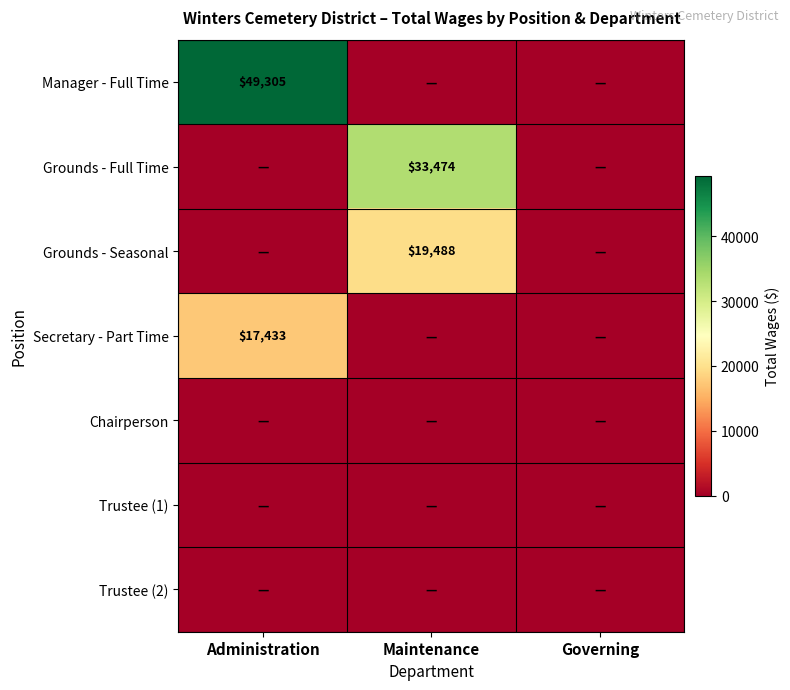

Is it true that Secretary - Part Time equals 25971 at Administration?

False